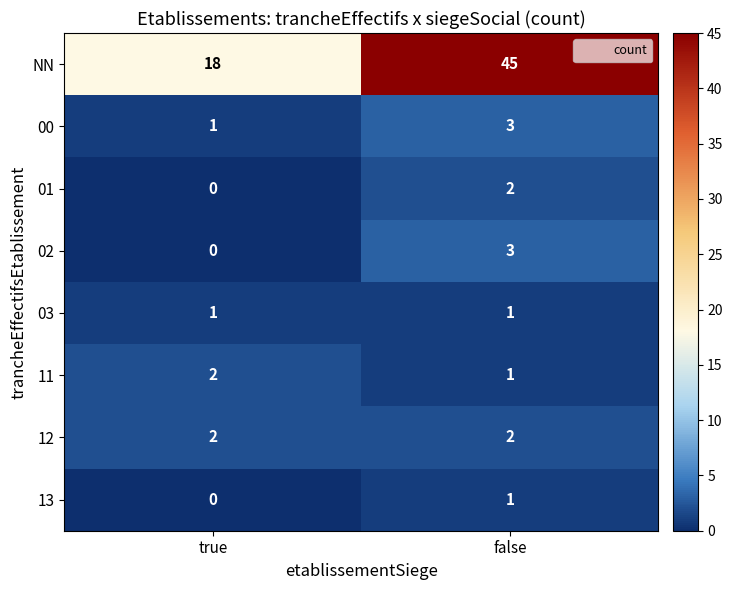

Reading left to right, extract all data points from this chart.

NN: true=18	false=45
00: true=1	false=3
01: true=0	false=2
02: true=0	false=3
03: true=1	false=1
11: true=2	false=1
12: true=2	false=2
13: true=0	false=1